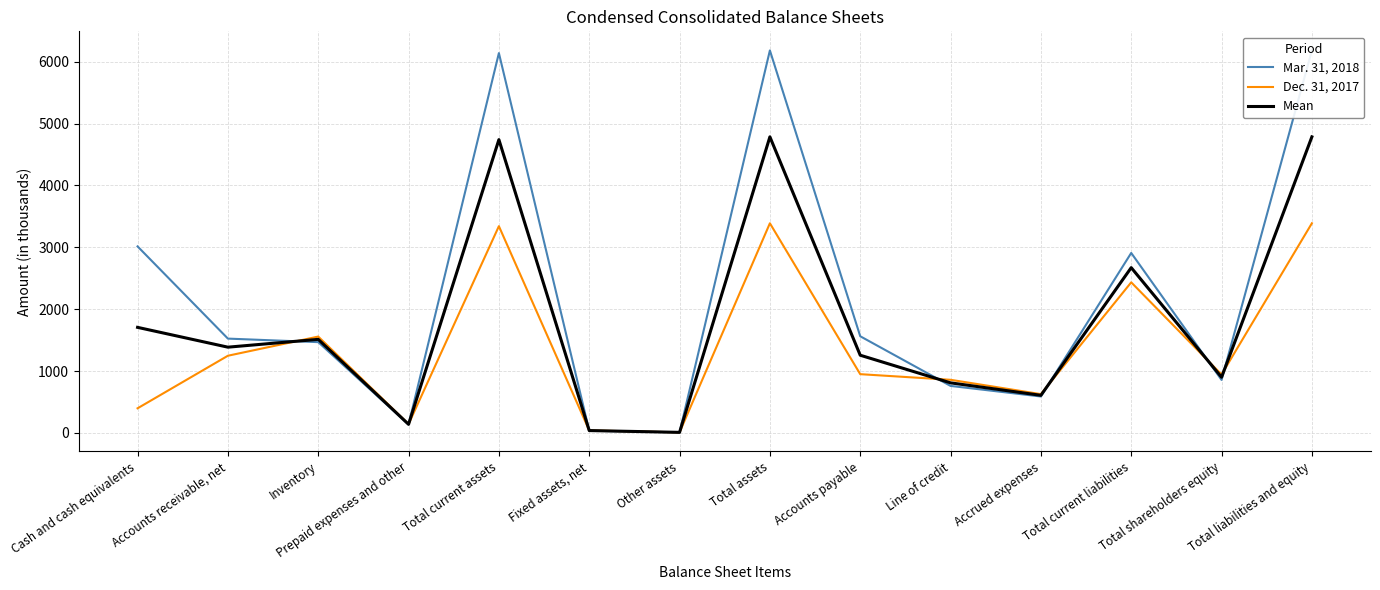

What is the total value across all series at Prepaid expenses and other?

414.0